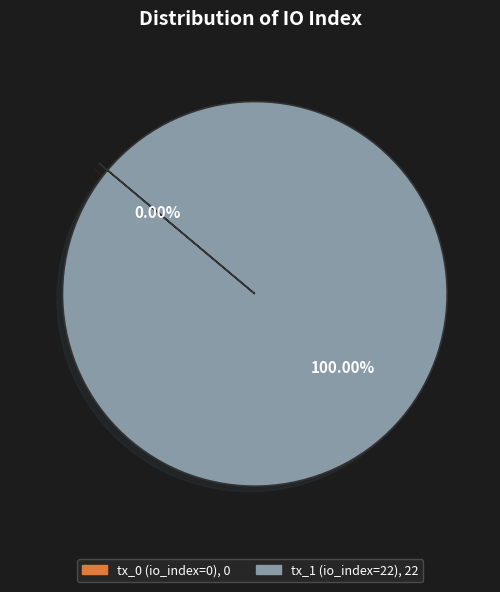

To the nearest percent, what percentage of the pie is tx_1 (io_index=22)?

100%